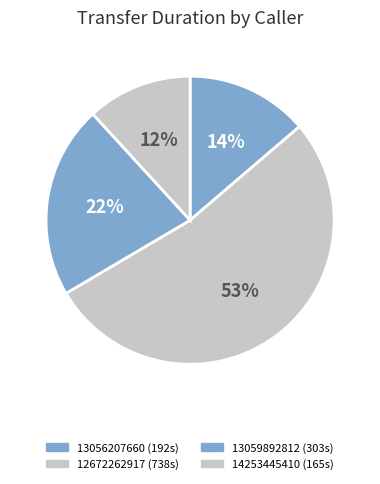

To the nearest percent, what is the combined percentage of 13059892812 and 14253445410?

33%